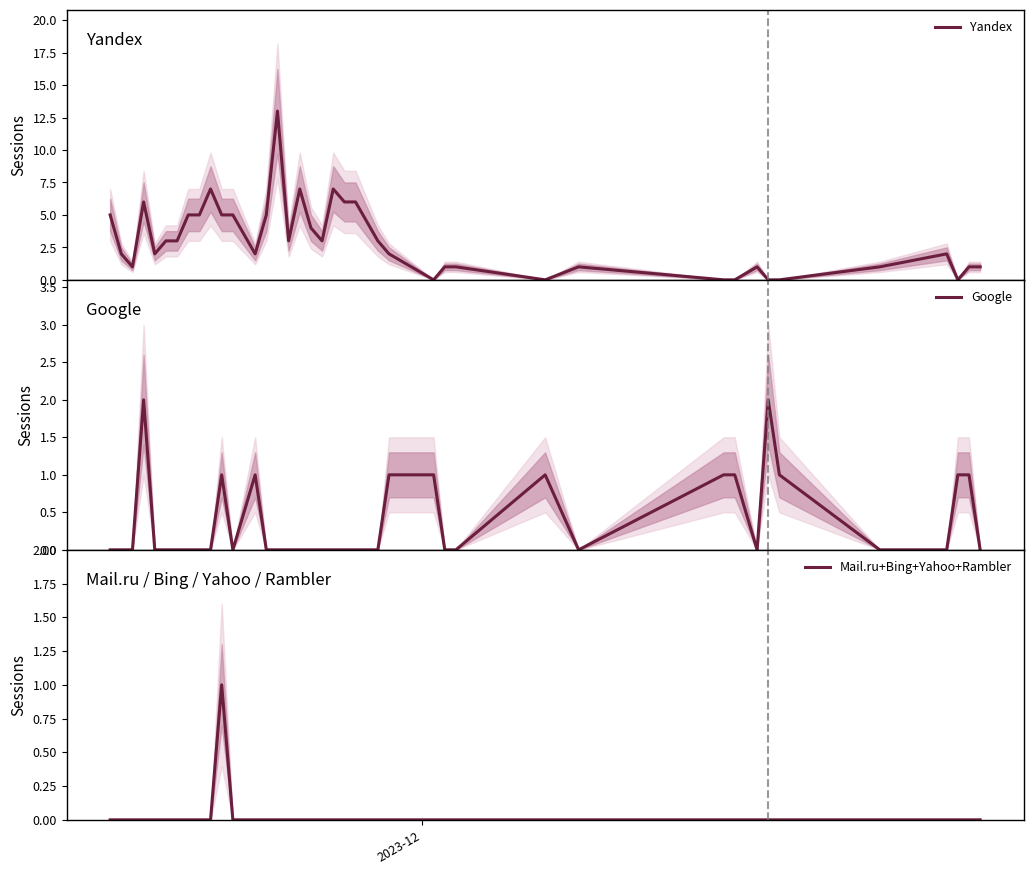

What is the sum of all Yandex values?

120